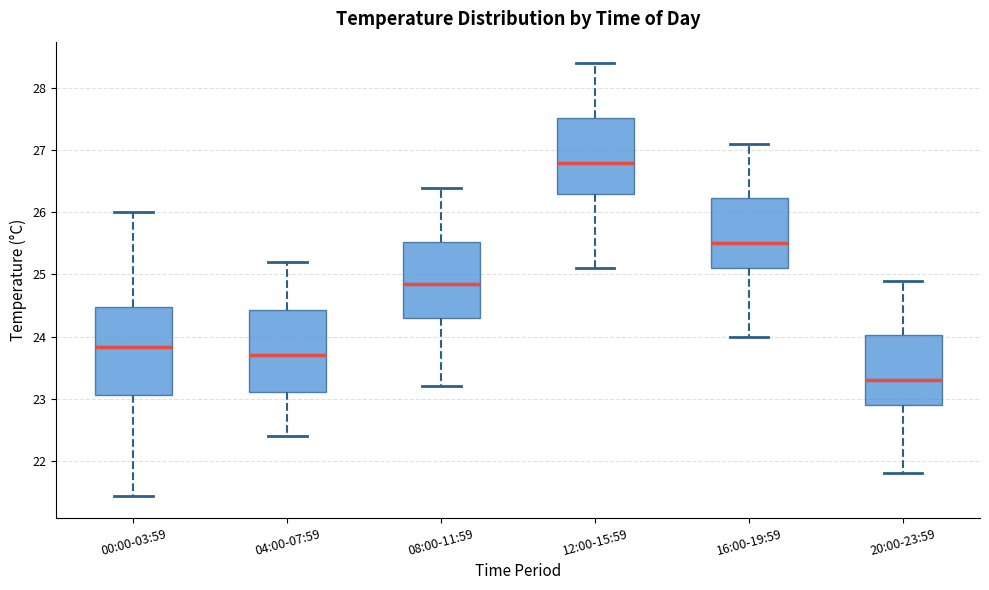

Where does the lower whisker of the box for 04:00-07:59 end on the y-axis? The values are not printed on the chart, so give them approximately, as read against the axis.

22.4